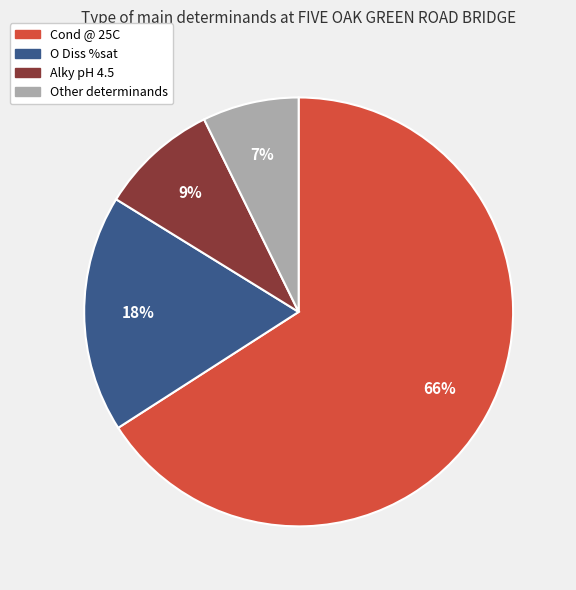

Is there any slice that represents more than half of the pie?

Yes